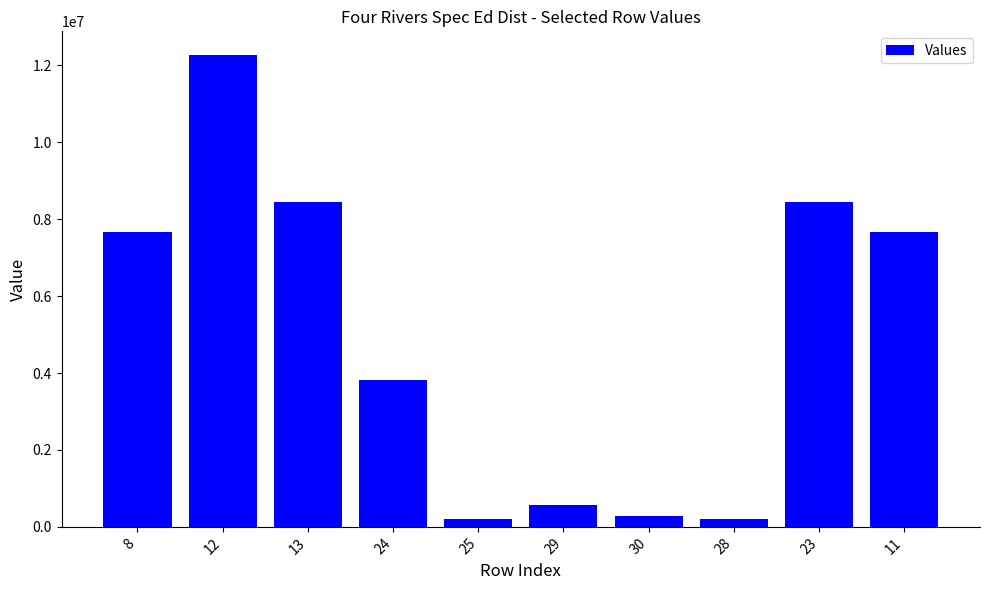

What is the minimum value shown in the chart?

201449